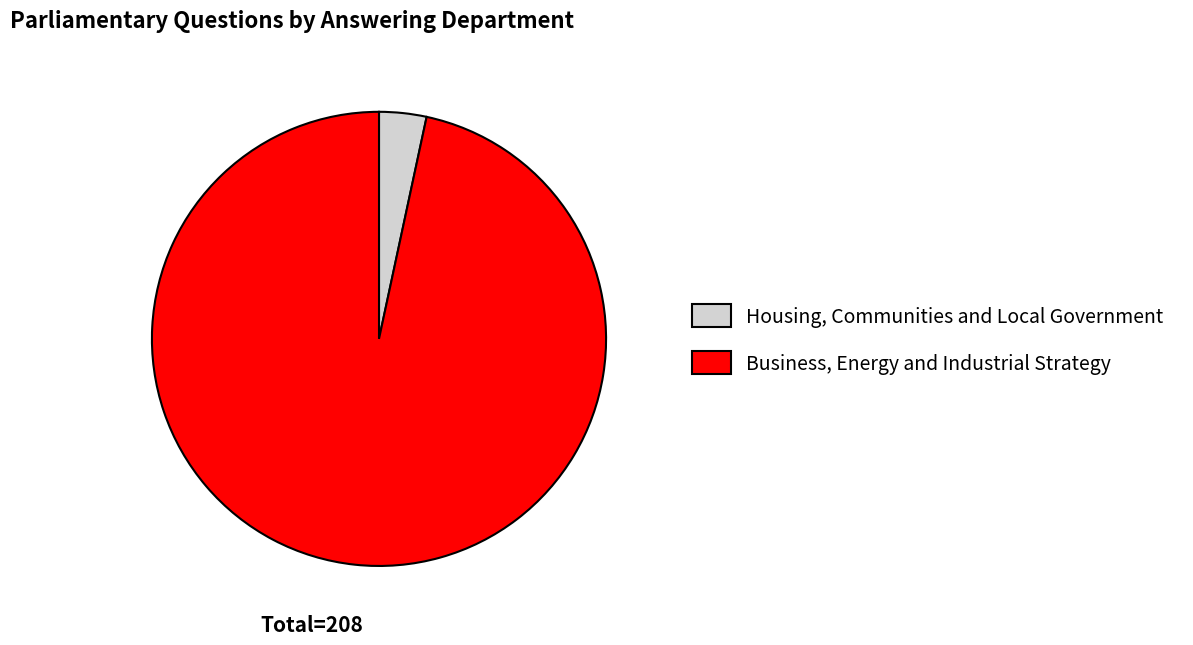

Is it true that Housing, Communities and Local Government is 3% of the pie?

True